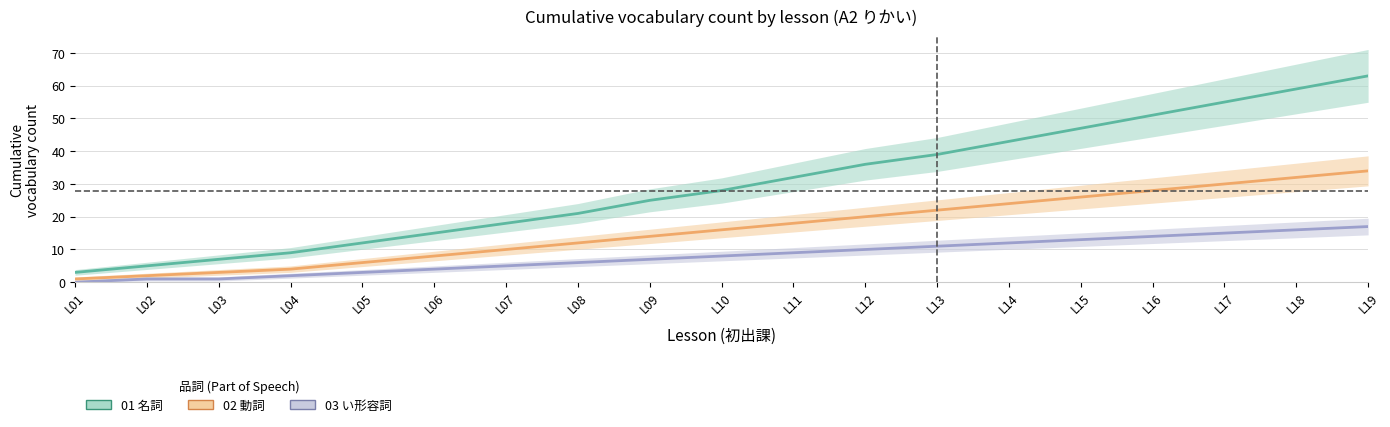

Count the number of data series in this chart.

3